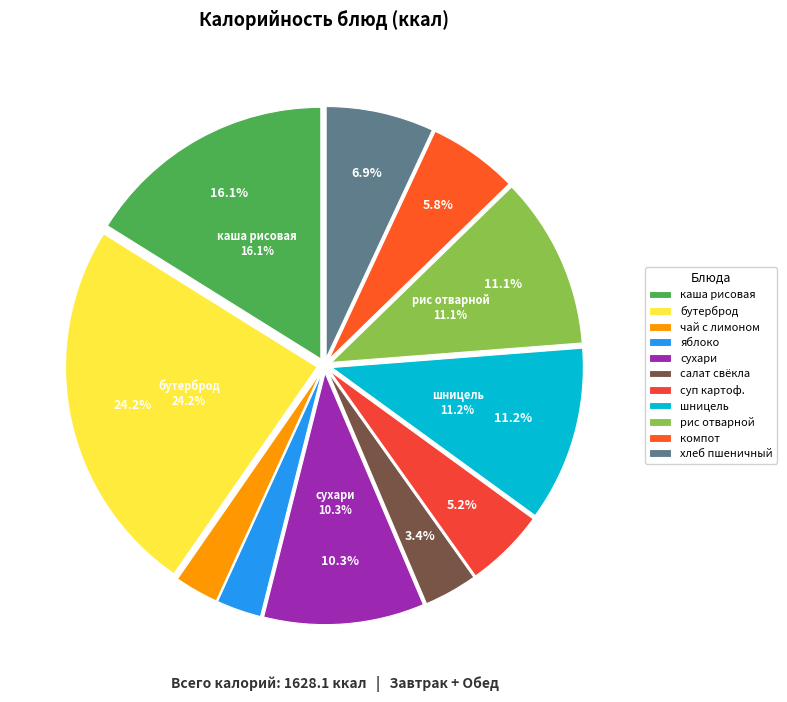

To the nearest percent, what is the combined percentage of каша рисовая молочная and рис отварной рассыпчатый?

27%